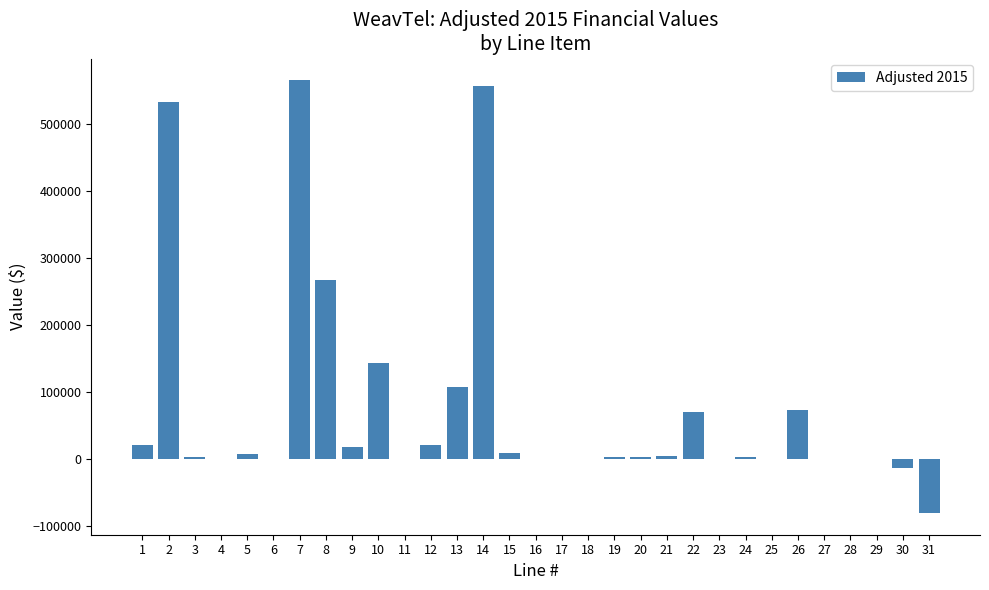

What is the sum of all values?

2315488